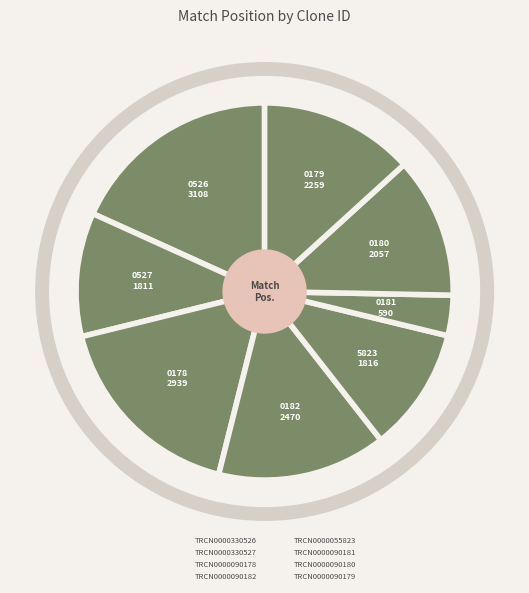

Count the number of slices in the pie.

8